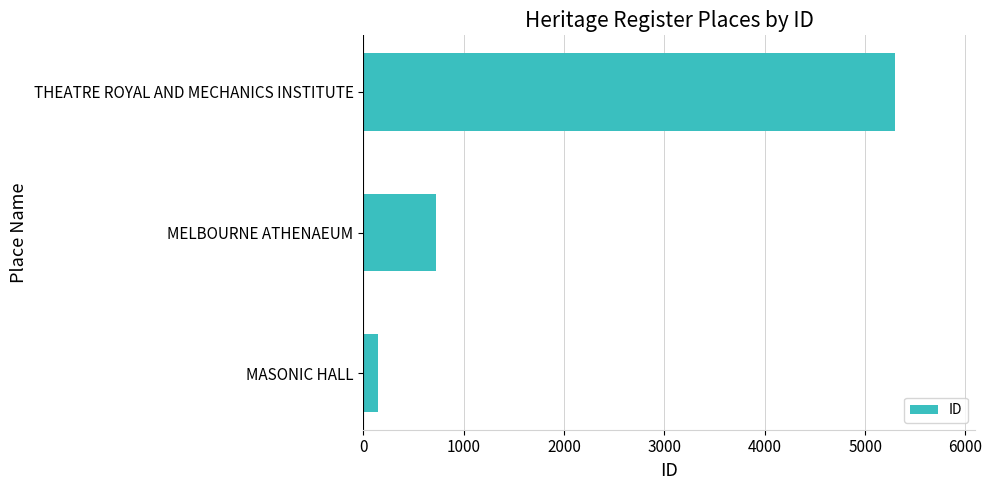

The value at MASONIC HALL is 145. True or false?

True